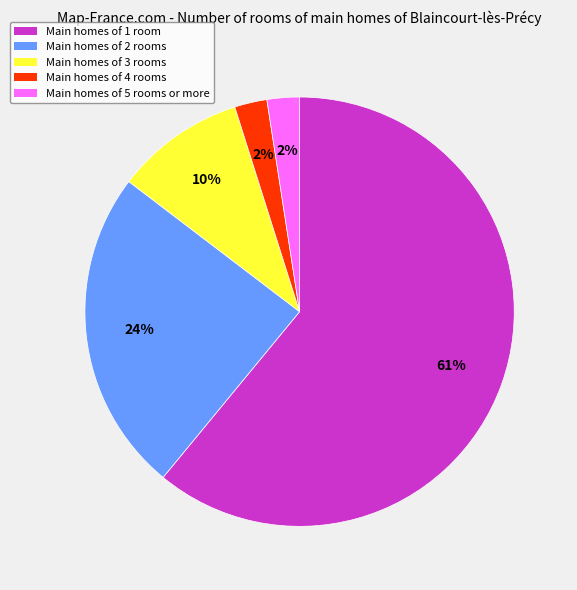

Which has a higher value, Main homes of 5 rooms or more or Main homes of 3 rooms?

Main homes of 3 rooms